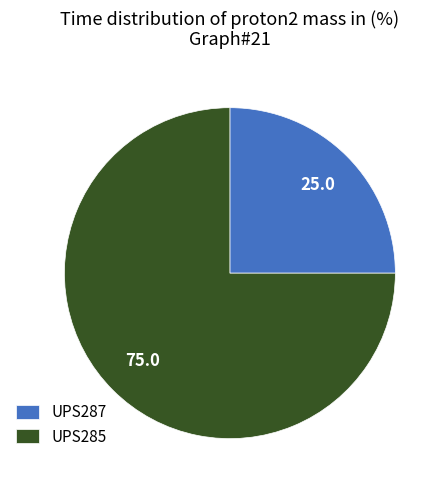

Count the number of slices in the pie.

2